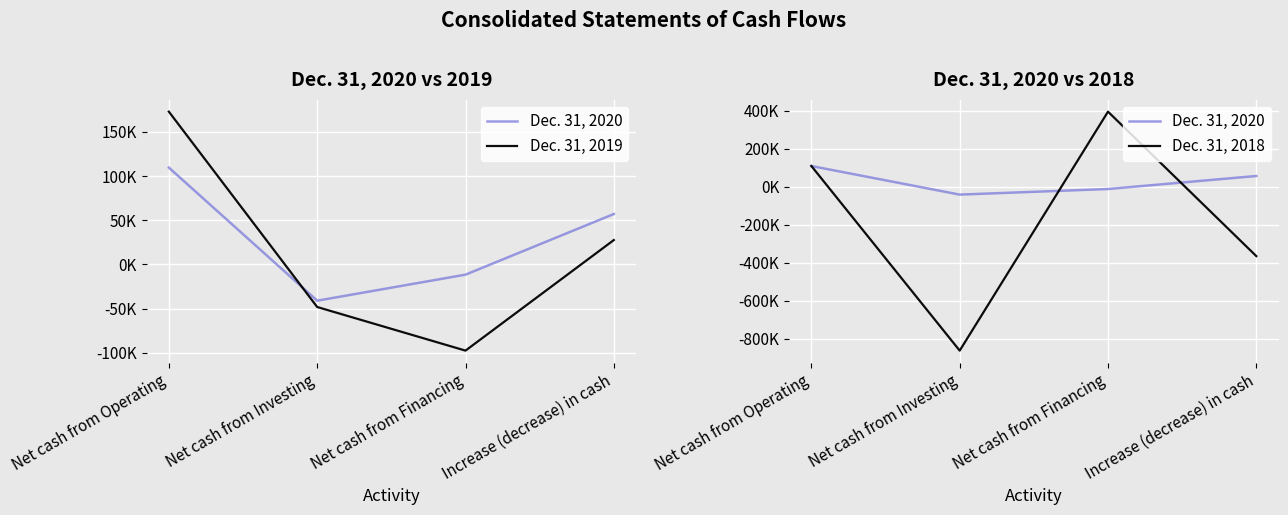

How many positive values does the Dec. 31, 2019 series have?

2